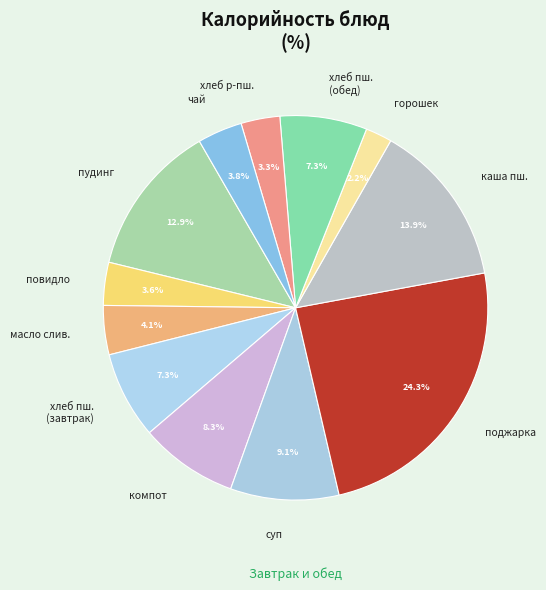

Which category has the biggest portion of the pie?

поджарка